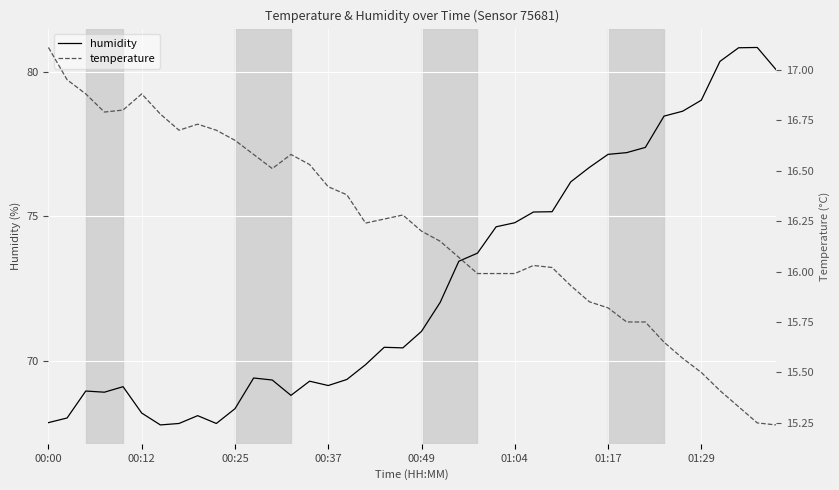

Is the value of temperature at 31 greater than the value of humidity at 27?

No